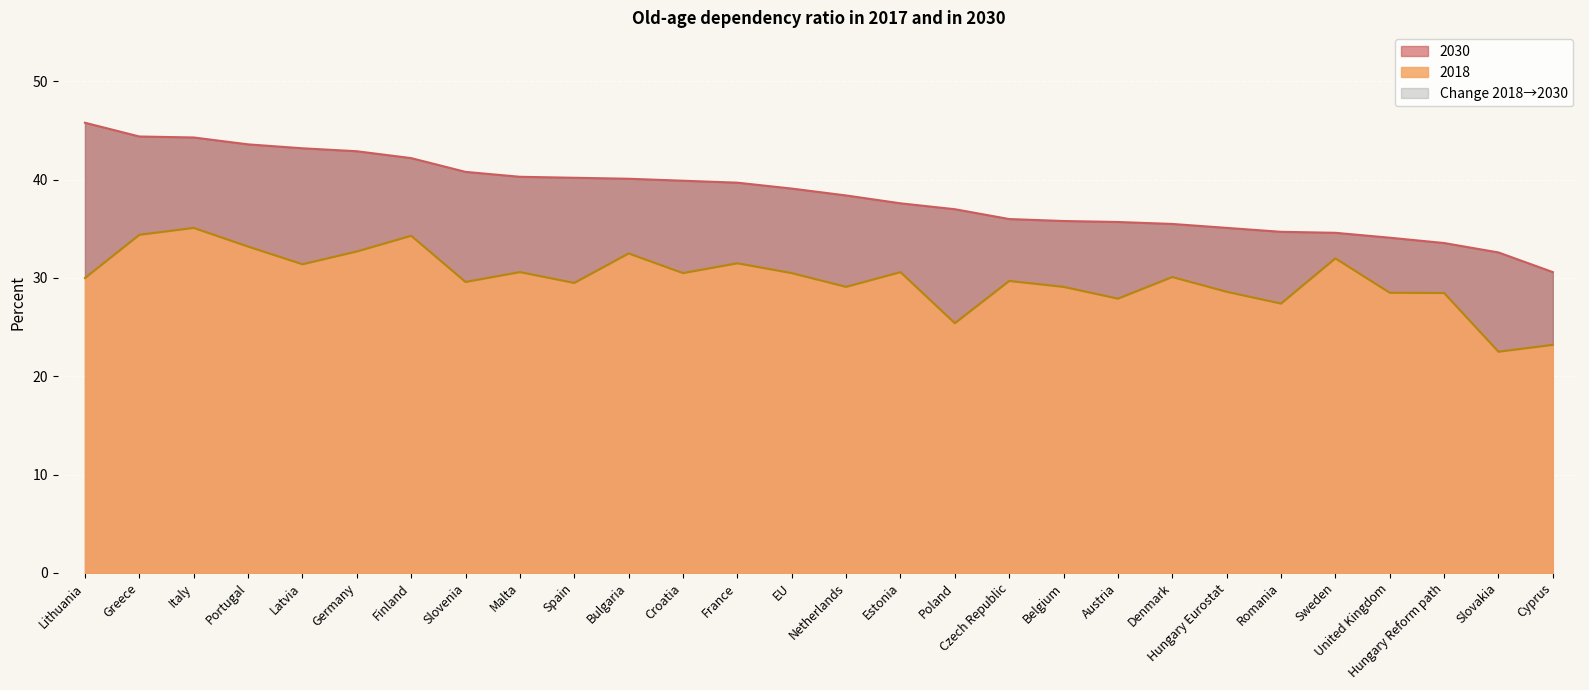

What is the average value of the 2018 series?

29.9